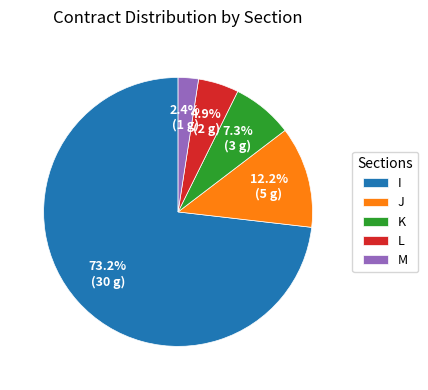

What is the total percentage of J and I?

85.4%